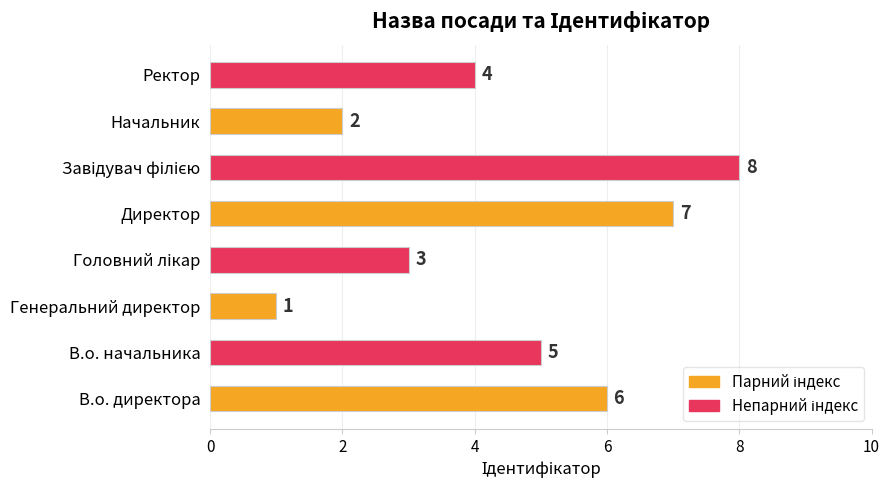

What is the sum of the values at Ректор and Директор?

11